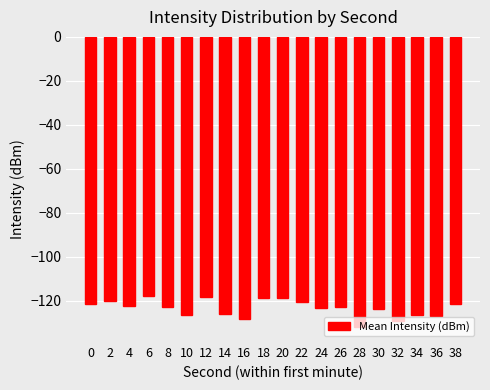

What is the smallest value displayed?

-132.2